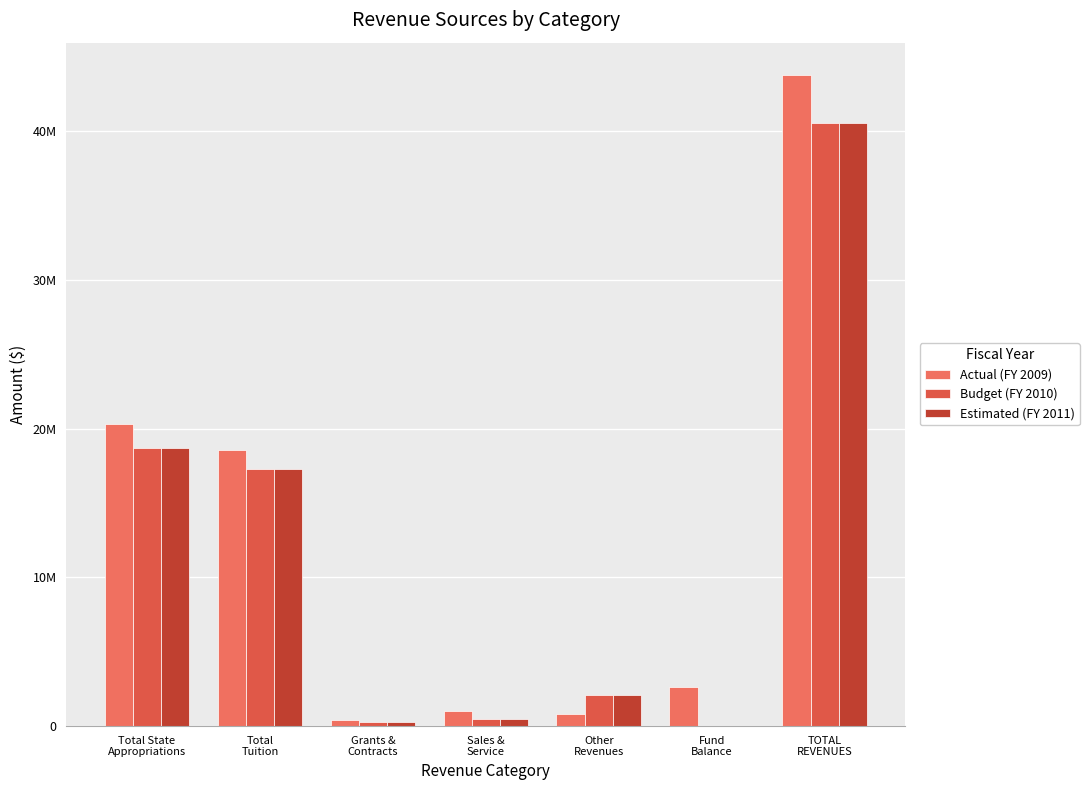

Reading right to left, list all the values displayed in this chart.

Actual (FY 2009): 43773708	2600000	832772	1047500	400000	18571832	20321604
Budget (FY 2010): 40549177	0	2072135	506800	300000	17312471	18706270
Estimated (FY 2011): 40549177	0	2072135	506800	300000	17312471	18706270